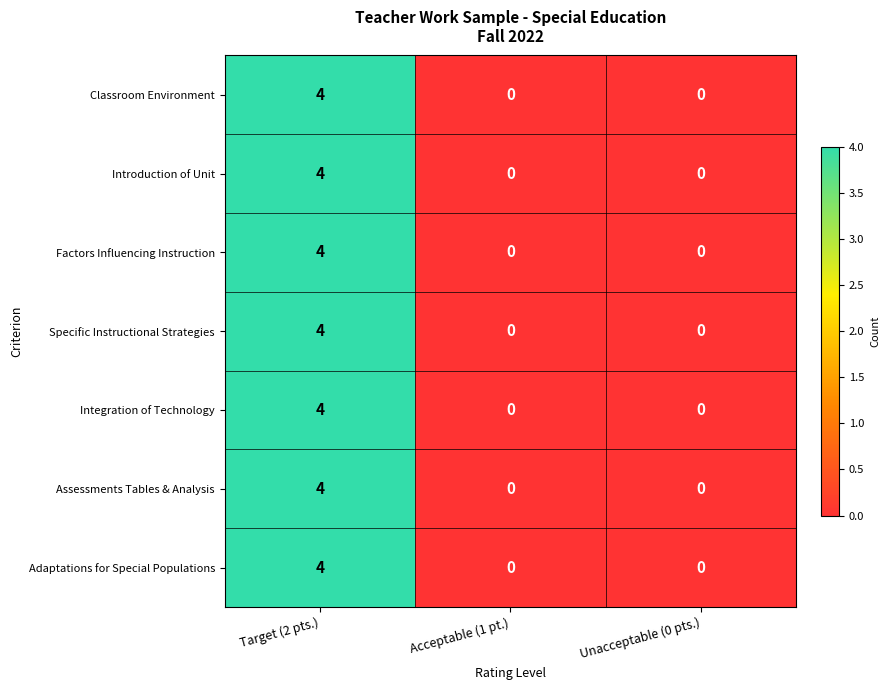

At which category is the sum across all series the highest?

Target (2 pts.)